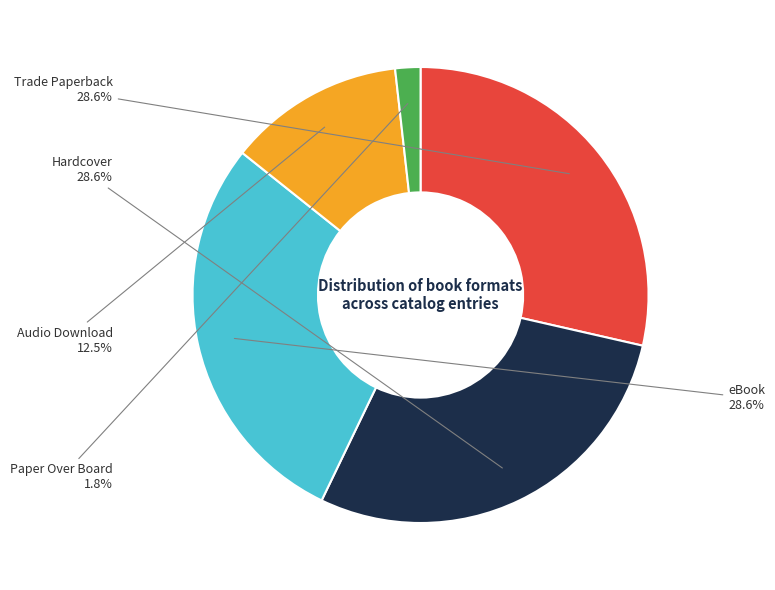

What percentage is NOT represented by Audio Download?

87.5%